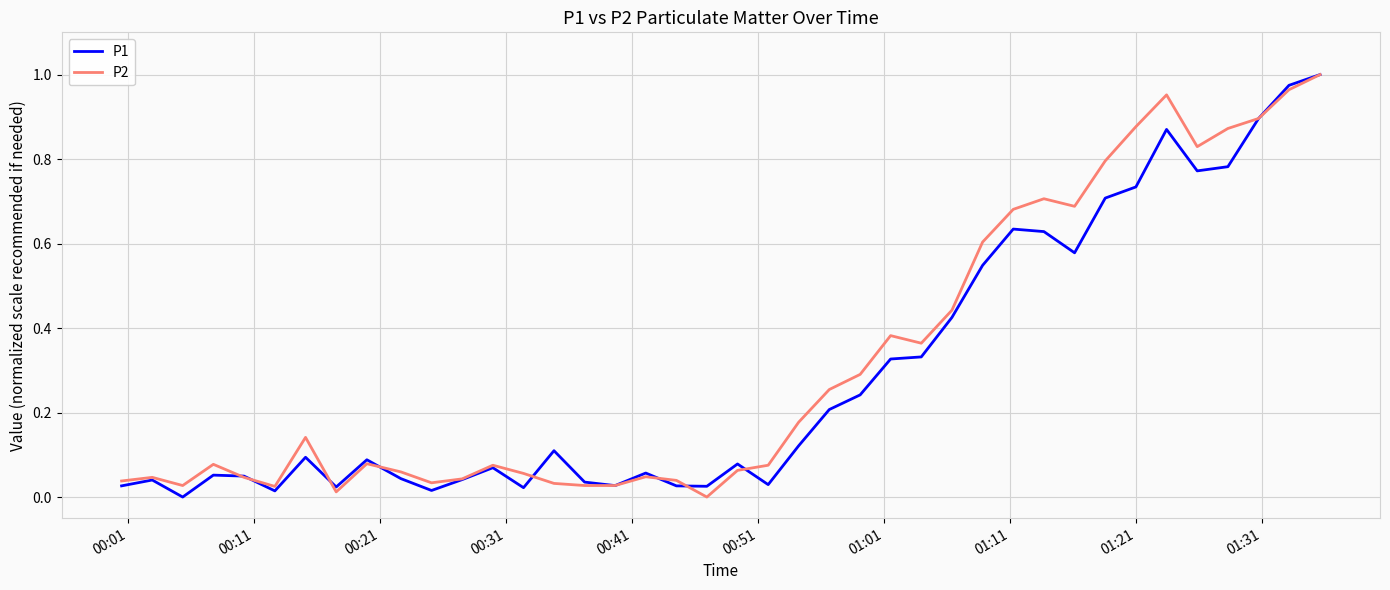

How many interior local valleys does the P1 series have?

10